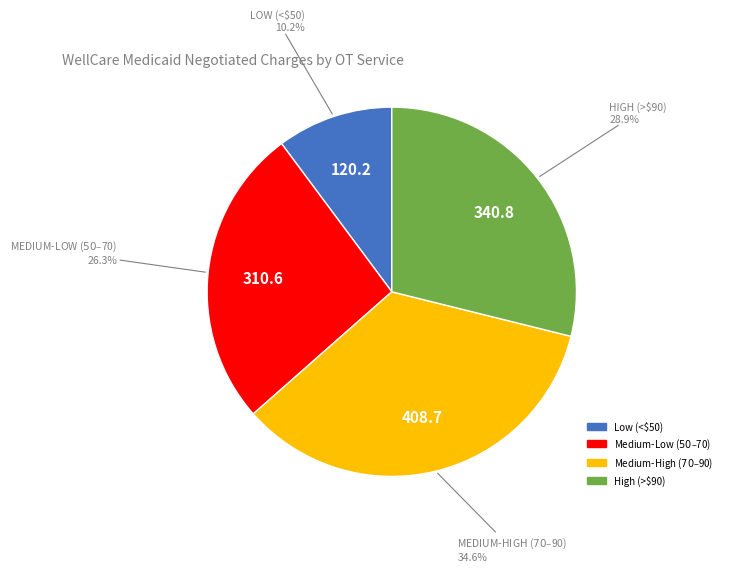

Does any single category account for the majority?

No